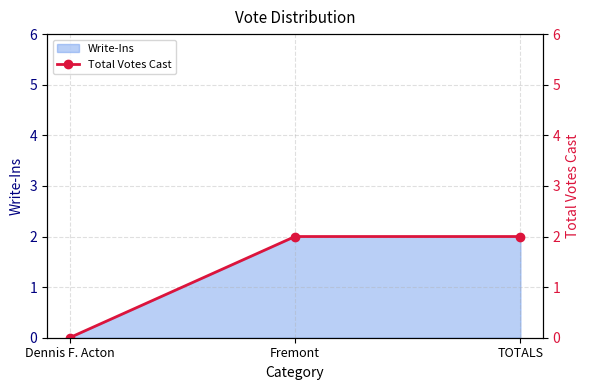

The chart shows a value of 2 at TOTALS. True or false?

True